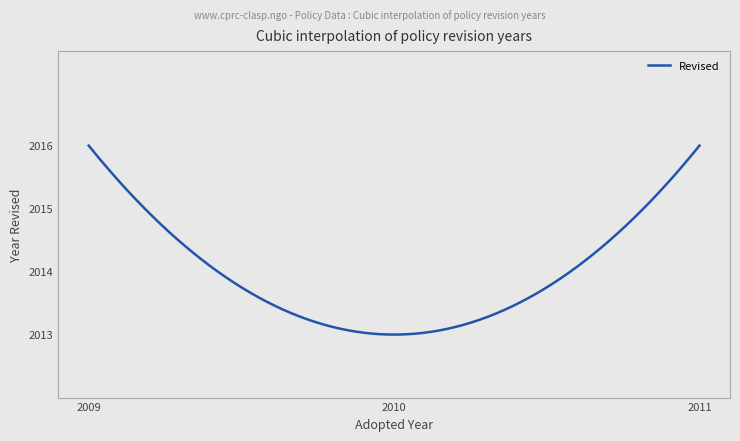

What is the difference between the maximum and minimum values?

3.0